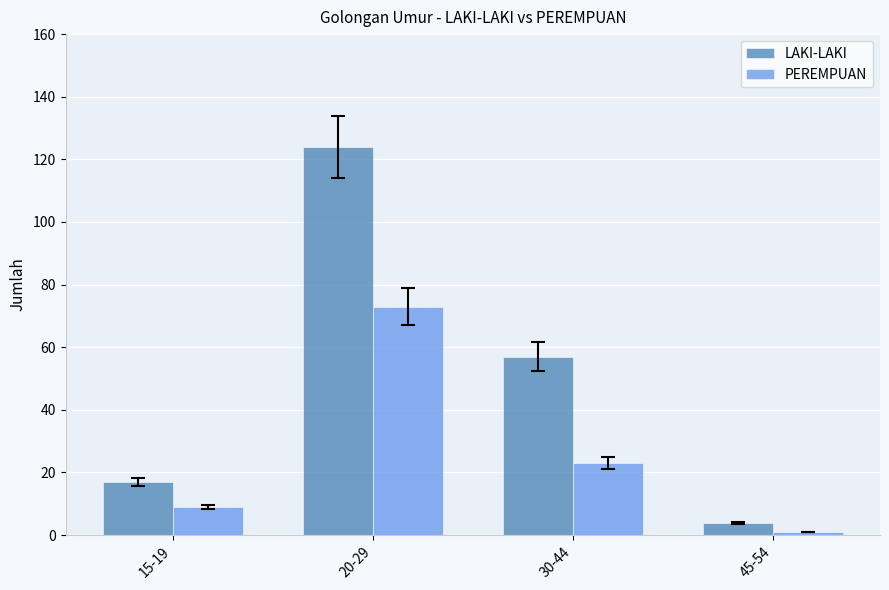

Reading right to left, what are all the values shown in this chart?

LAKI-LAKI: 4	57	124	17
PEREMPUAN: 1	23	73	9